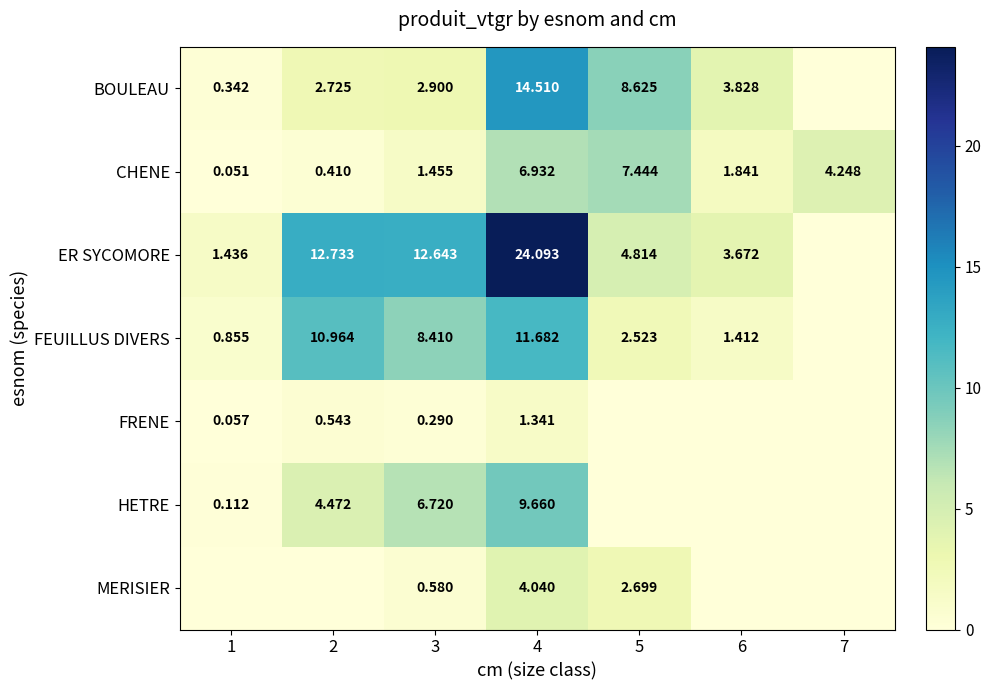

Is the value of FEUILLUS DIVERS at 5 greater than the value of ER SYCOMORE at 4?

No